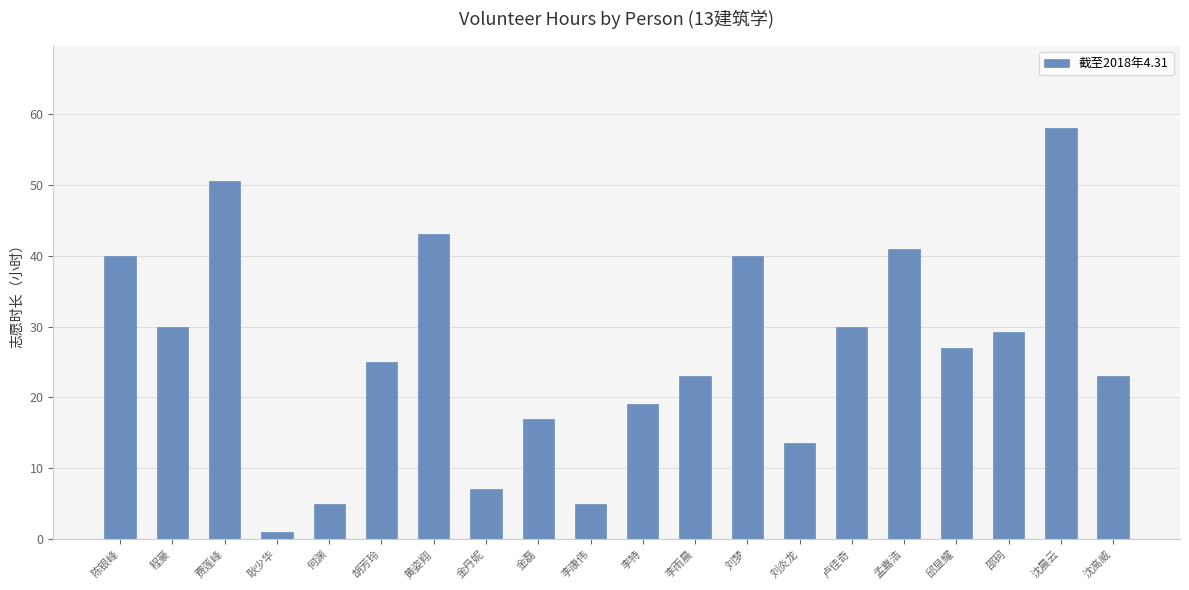

What is the sum of all values?

527.2